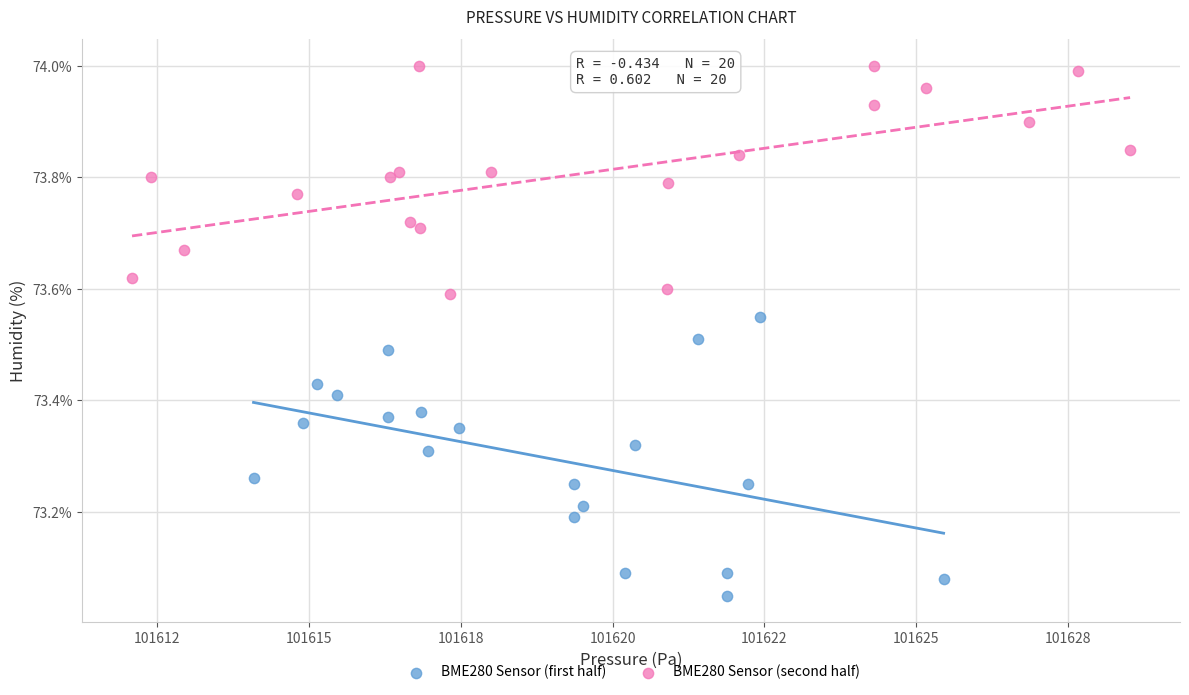

Which series reaches the maximum Y coordinate?

BME280 Sensor (second half)